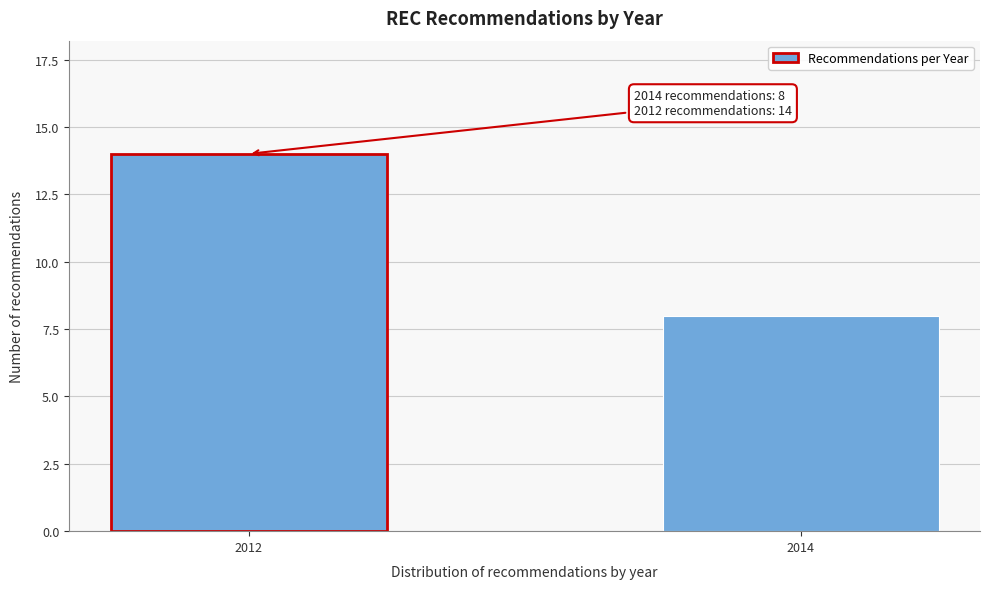

Reading left to right, transcribe all the data shown in this chart.

2012=14	2014=8